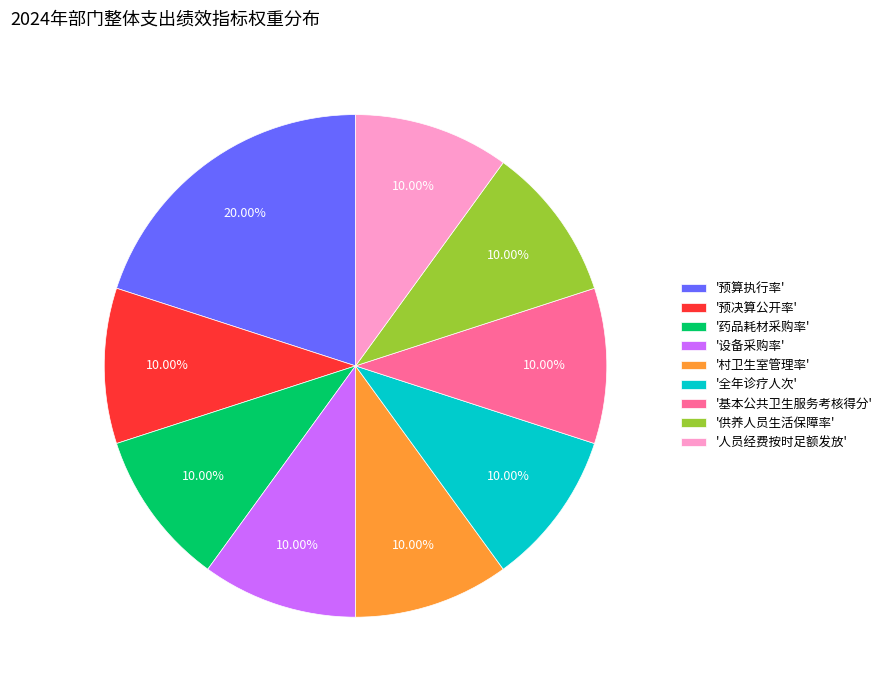

Does any single category account for the majority?

No